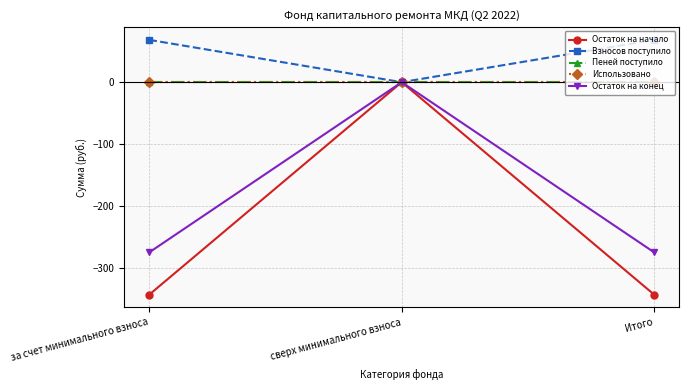

Reading right to left, list all the values displayed in this chart.

Остаток на начало: Итого=-343.6	сверх минимального взноса=0.0	за счет минимального взноса=-343.6
Взносов поступило: Итого=68.4	сверх минимального взноса=0.0	за счет минимального взноса=68.4
Пеней поступило: Итого=0.0	сверх минимального взноса=0.0	за счет минимального взноса=0.0
Использовано: Итого=0.0	сверх минимального взноса=0.0	за счет минимального взноса=0.0
Остаток на конец: Итого=-275.2	сверх минимального взноса=0.0	за счет минимального взноса=-275.2